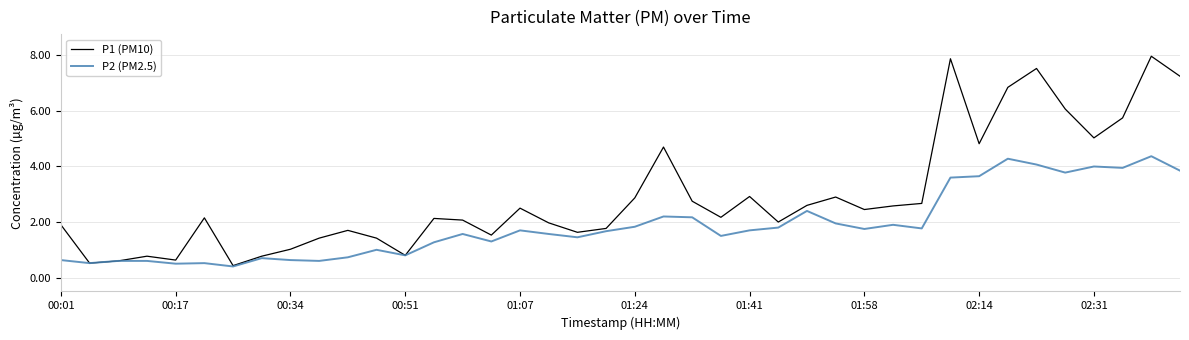

At how many categories does at least one series exceed 3?

10